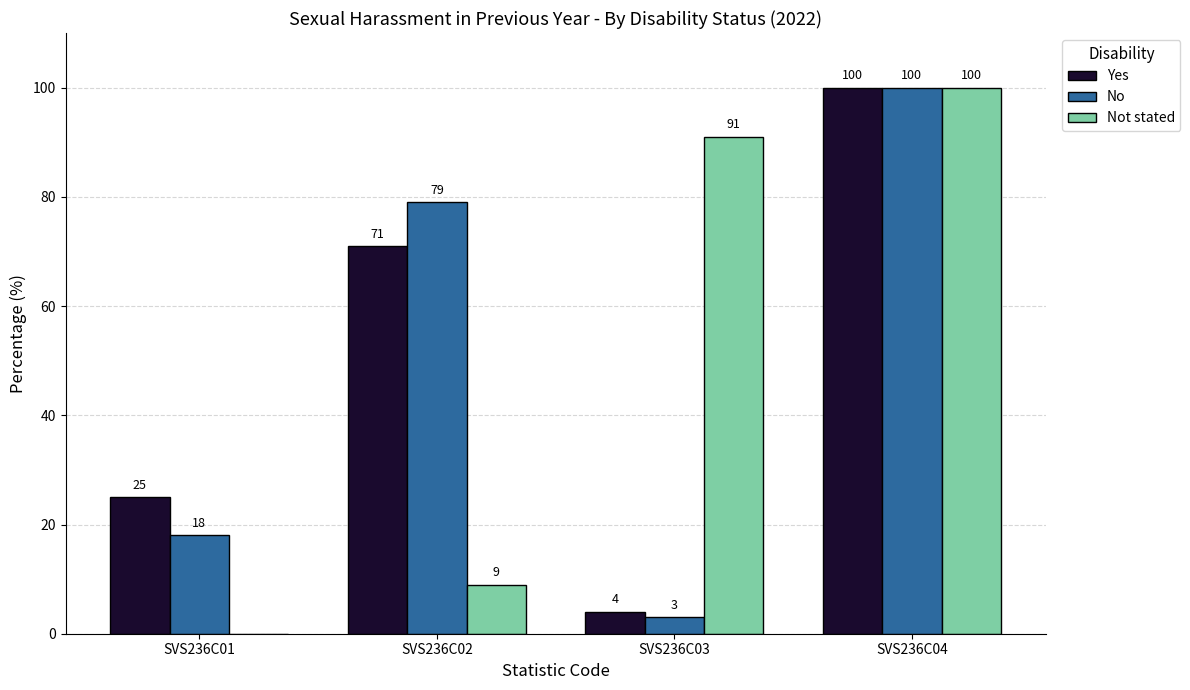

Reading left to right, transcribe all the data shown in this chart.

Yes: 25	71	4	100
No: 18	79	3	100
Not stated: 0	9	91	100